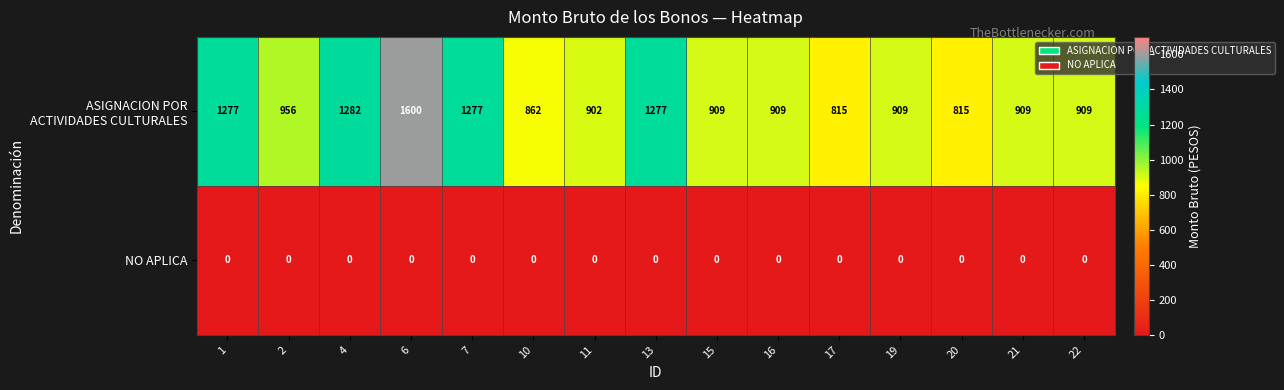

What is the difference between the highest and lowest values at 17?

815